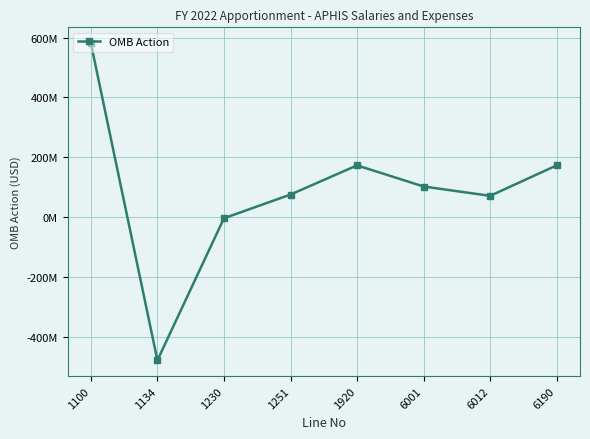

True or false: the data has more than 2 interior local peaks.

False